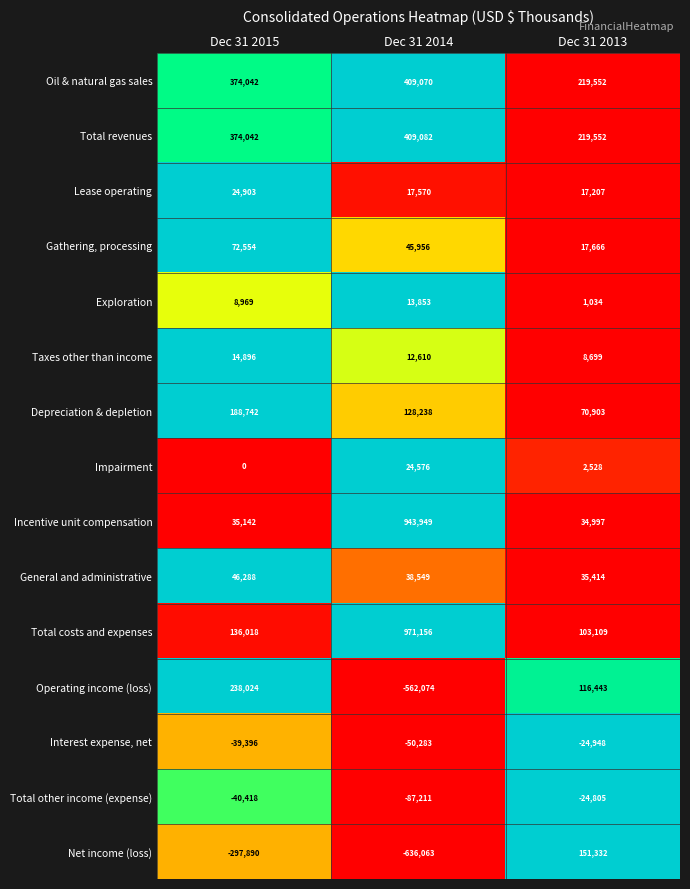

How many data points does each series have?

3